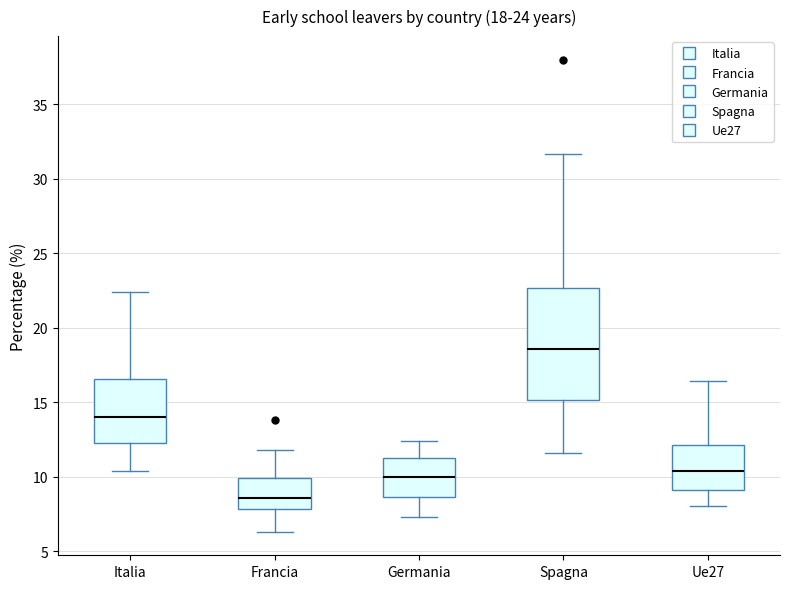

Comparing the boxes themselves (not the whiskers), which one is the tallest?

Spagna